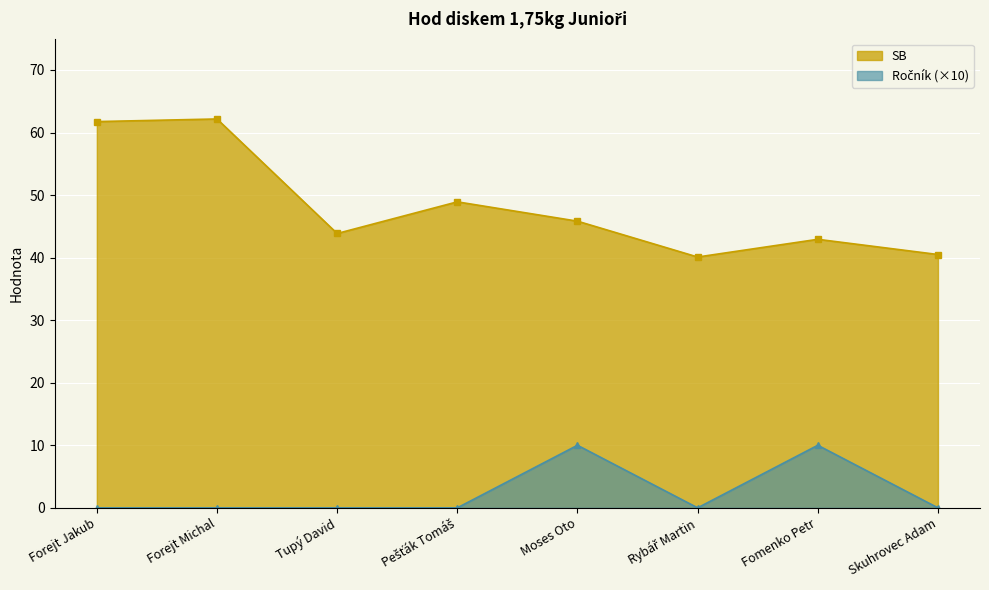

What is the sum of all Ročník values?

20.0